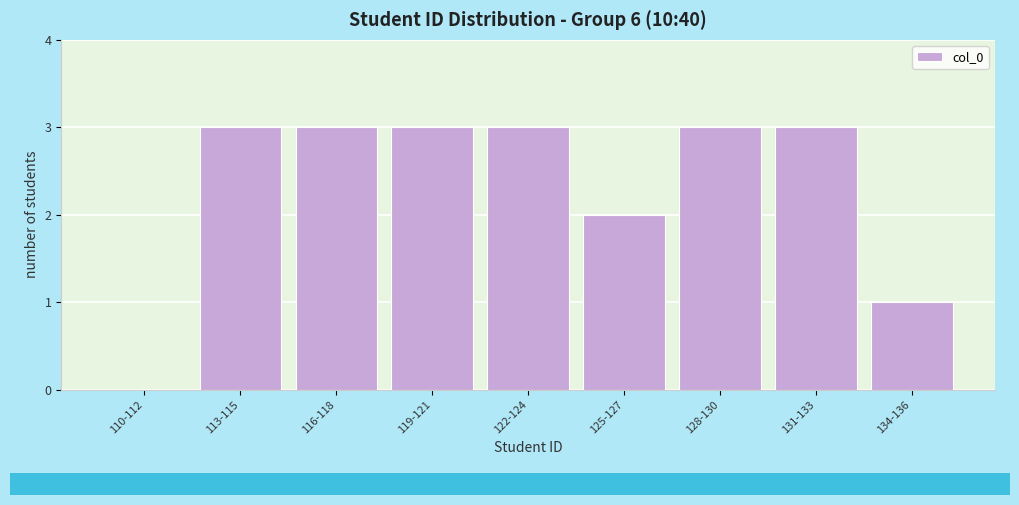

Reading right to left, list all the values displayed in this chart.

134-136=1	131-133=3	128-130=3	125-127=2	122-124=3	119-121=3	116-118=3	113-115=3	110-112=0